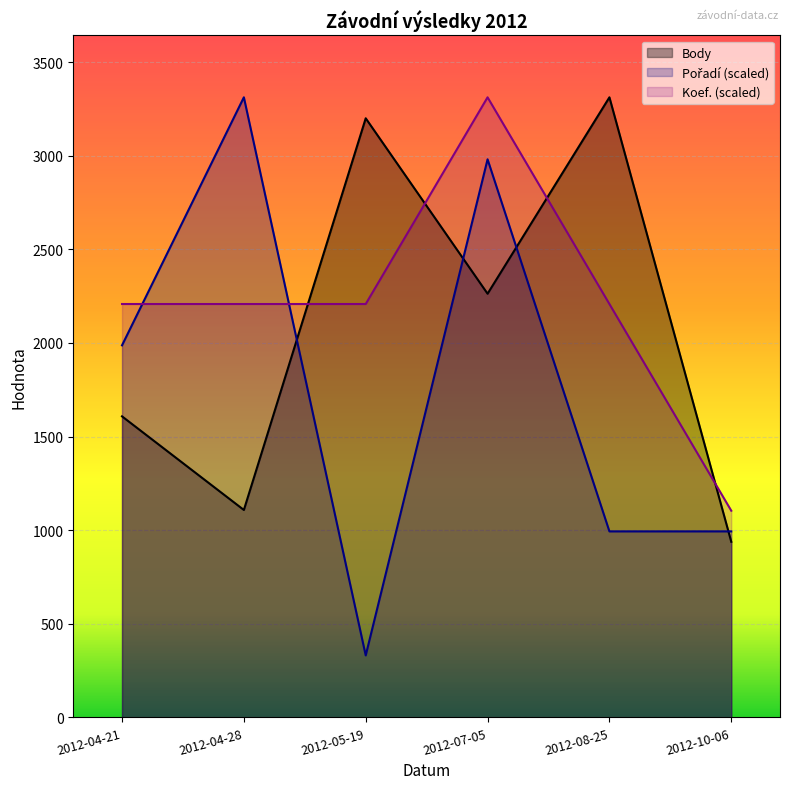

Rank the series by their average value, from highest to lowest.

Koef., Body, Pořadí